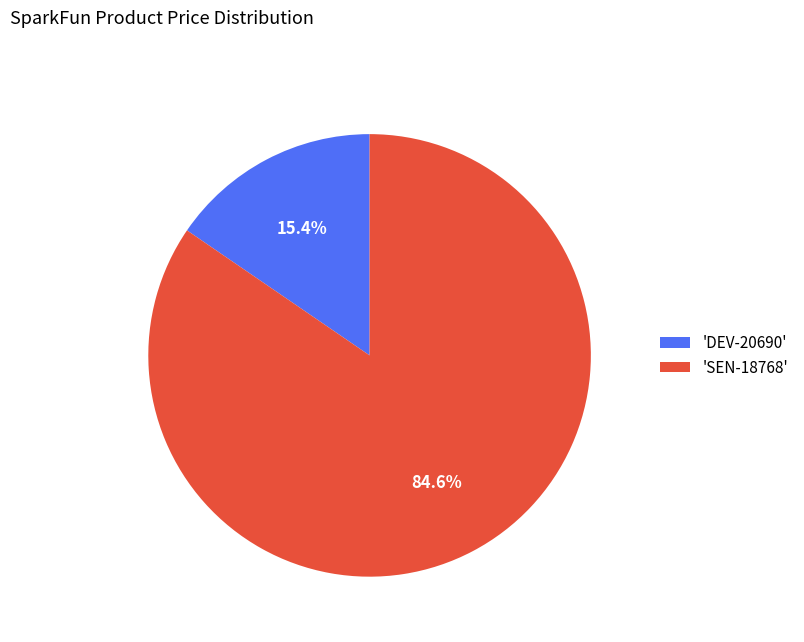

What is the ratio of the value at 'SEN-18768' to the value at 'DEV-20690'?

5.5